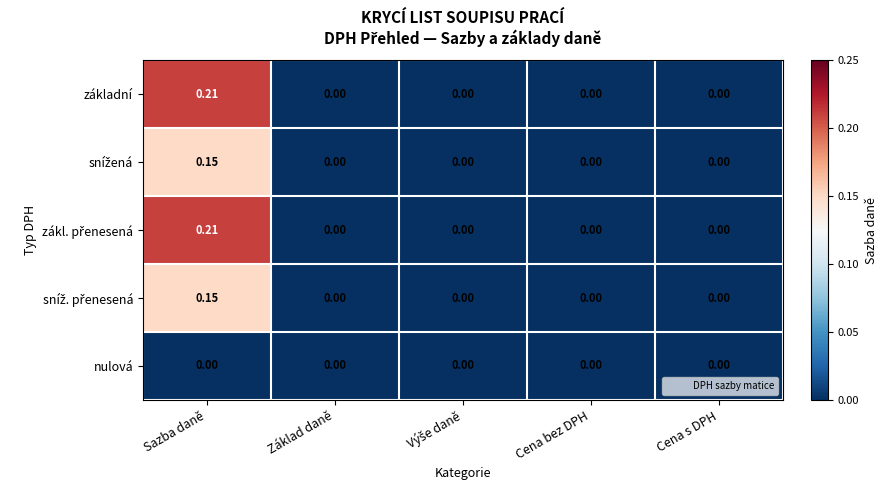

At which category does the chart reach its peak across all series?

Sazba daně